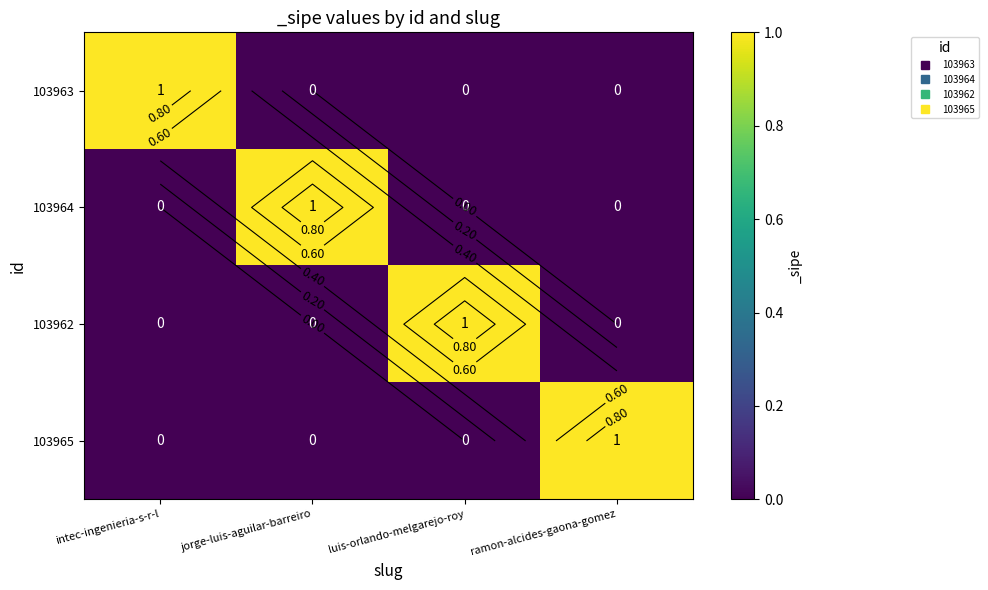

What is the difference between the highest and lowest values at luis-orlando-melgarejo-roy?

1